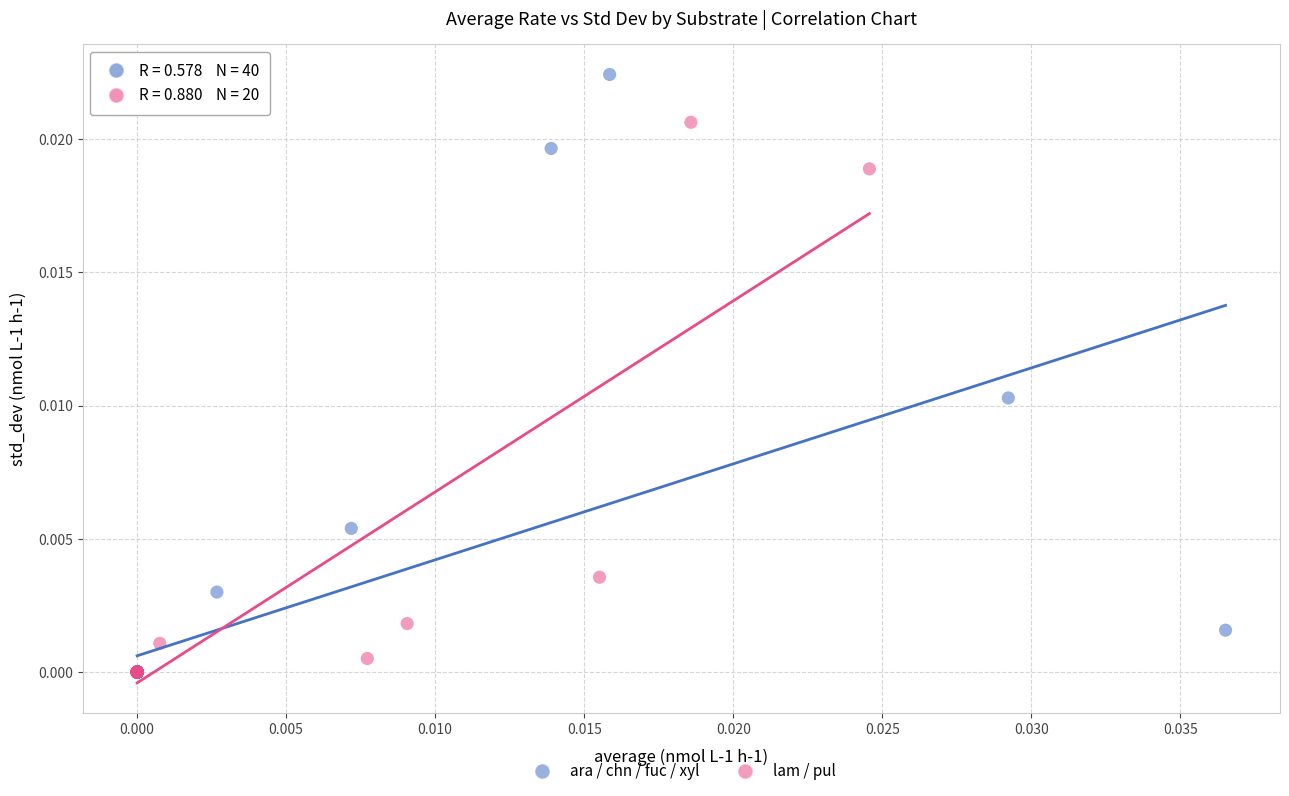

What are all the series names shown in the legend?

ara / chn / fuc / xyl, lam / pul